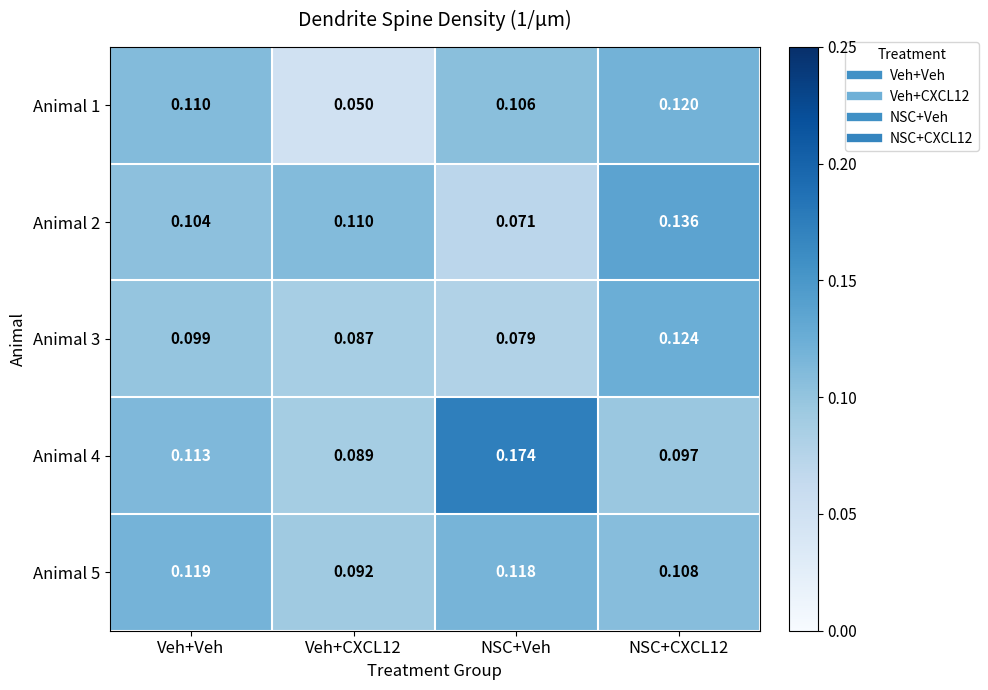

Rank the series by their maximum value, from highest to lowest.

Animal 4, Animal 2, Animal 3, Animal 1, Animal 5